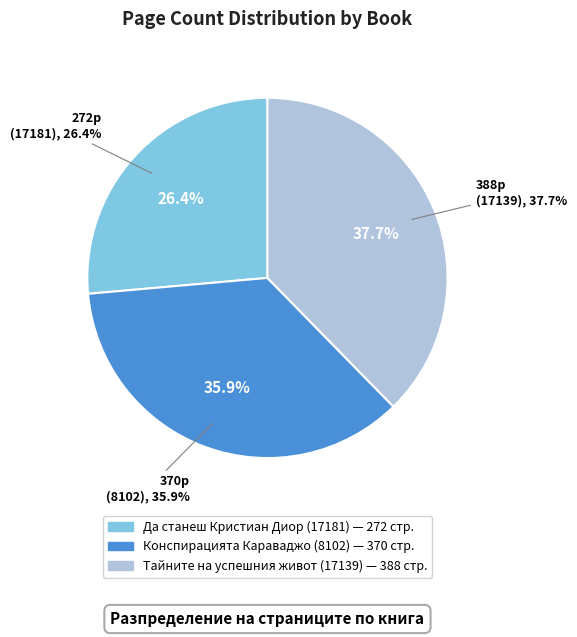

How many slices are in this pie chart?

3